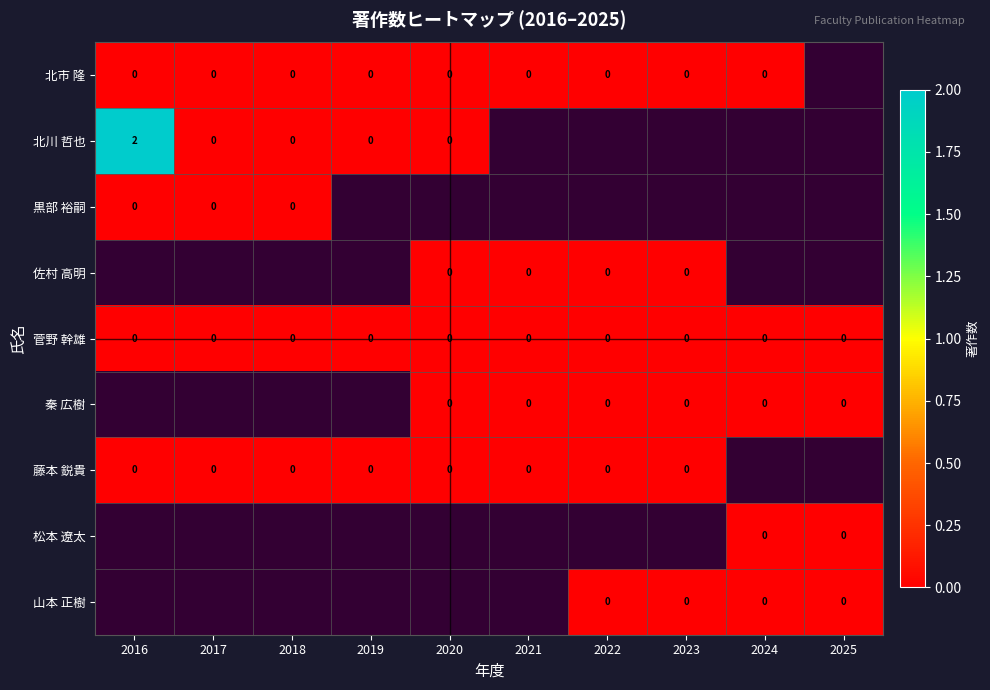

The value of 北川 哲也 at 2016 is 3. True or false?

False